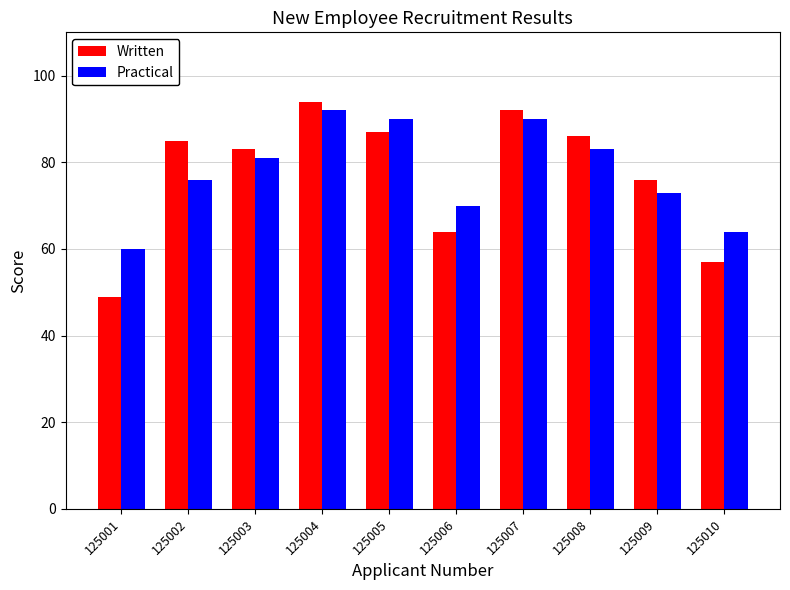

Where is Written nearest to the value 71?

125009